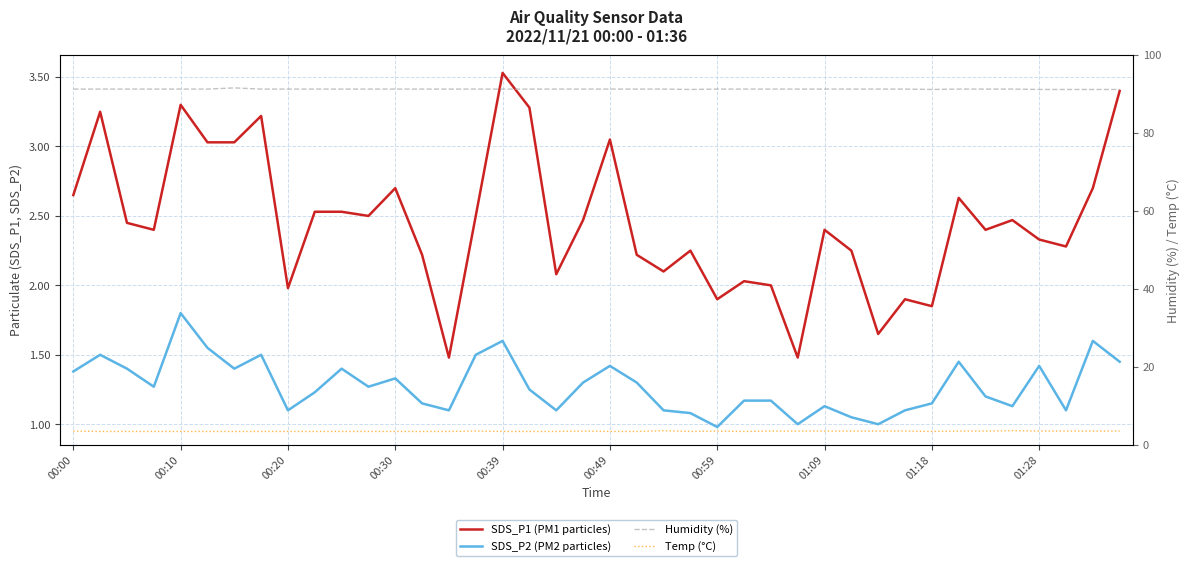

How many data points in SDS_P2 (PM2 particles) are above 1?

37